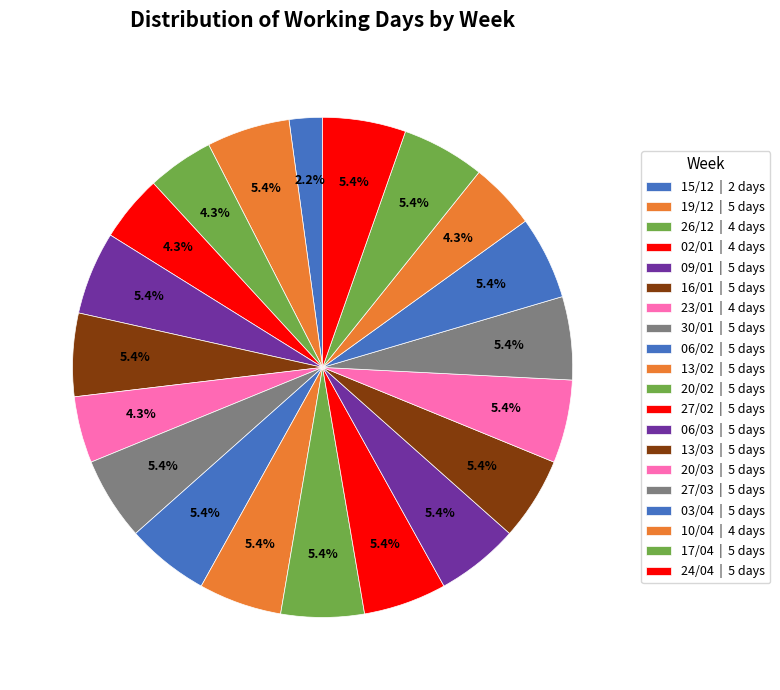

Combined, do 13/02 and 15/12 account for over 50%?

No